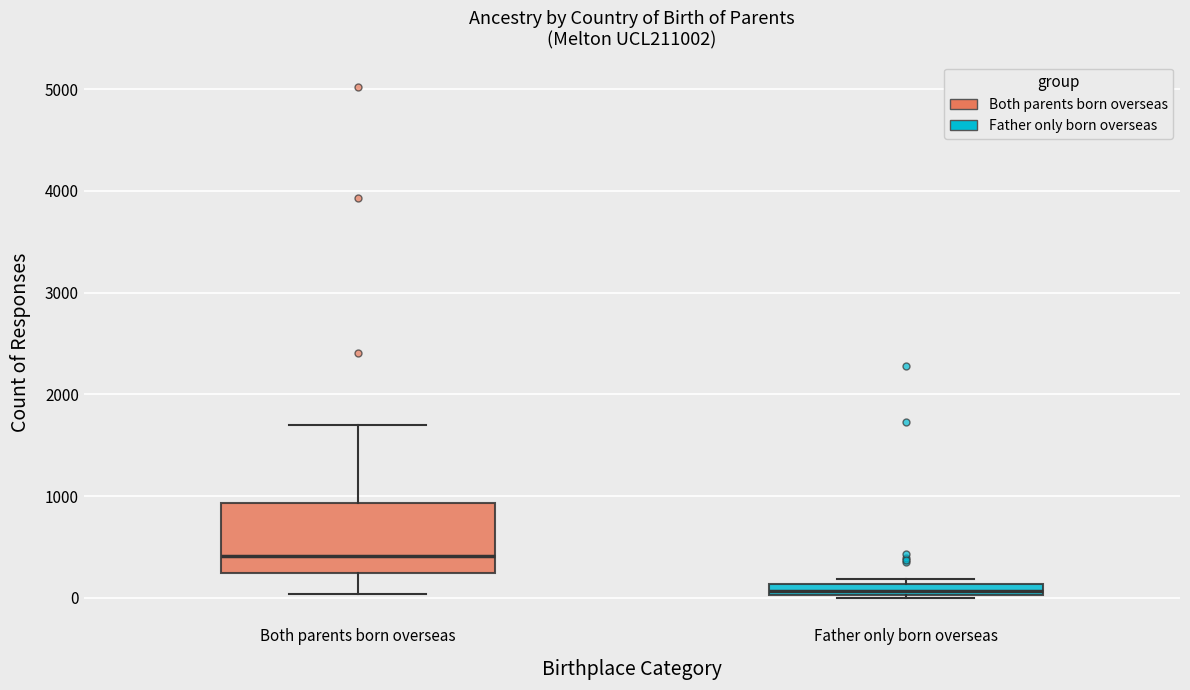

Which box is the tallest, from its lower edge to its upper edge?

Both parents born overseas